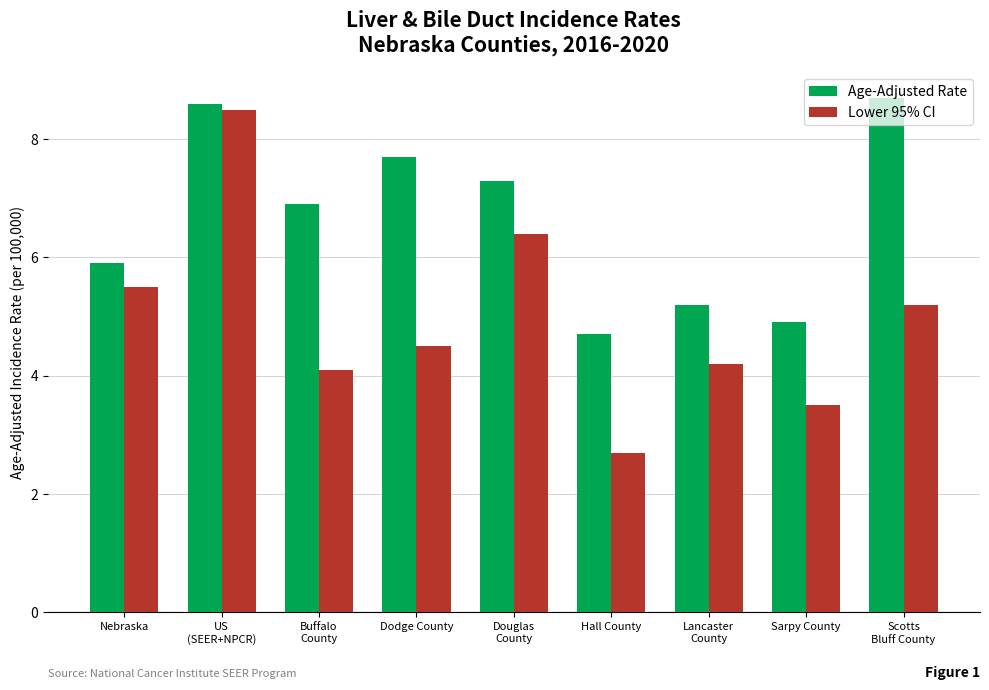

Where does the Lower 95% CI series first go above 4?

Nebraska